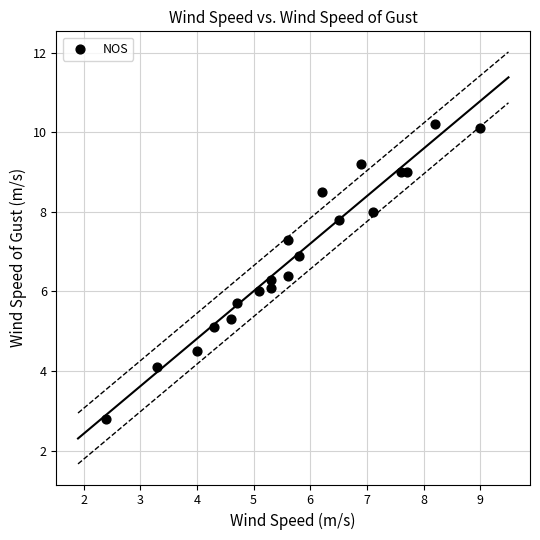

What is the range of X values (max minus min)?

6.6